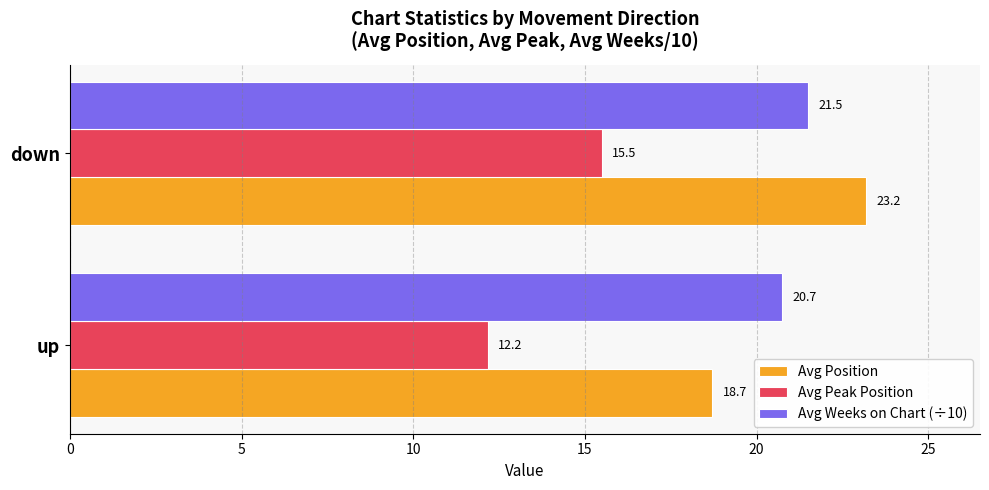

True or false: Avg Position has a value of 34.5 at down.

False